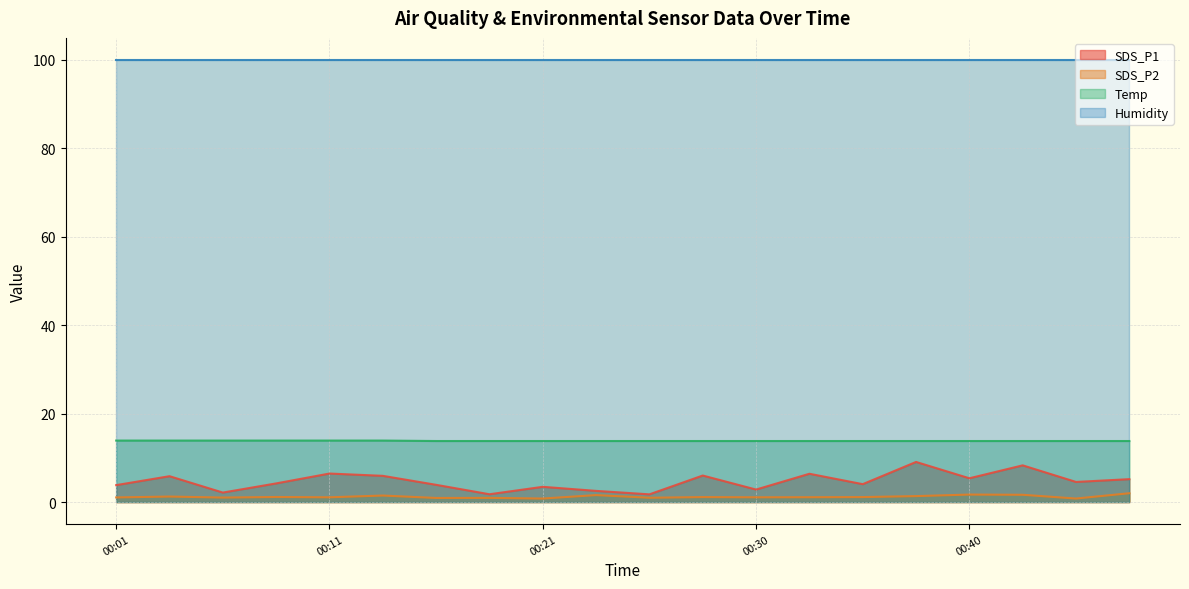

What is the value of the Temp point at the 20th from the left?

13.8